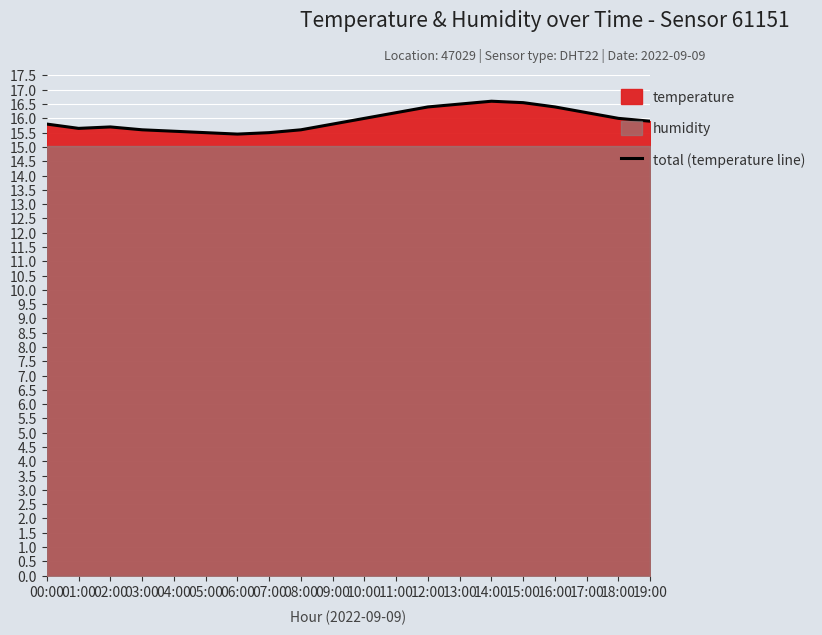

Which has a higher value, 02:00 or 15:00?

15:00